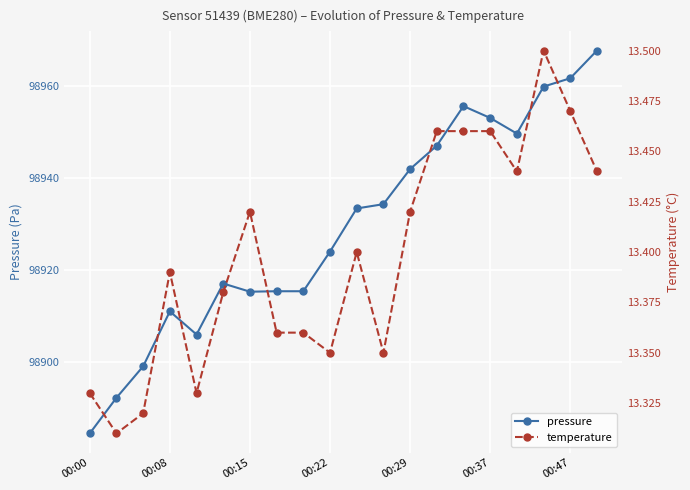

Where is pressure nearest to the value 98926?

00:22